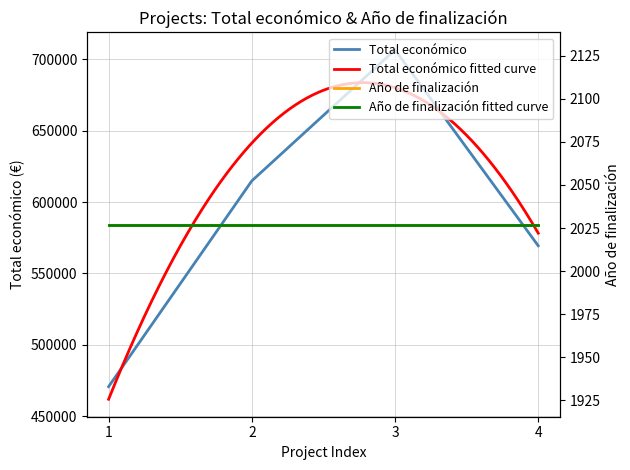

List the labels in order of Total económico value, largest first.

3, 2, 4, 1